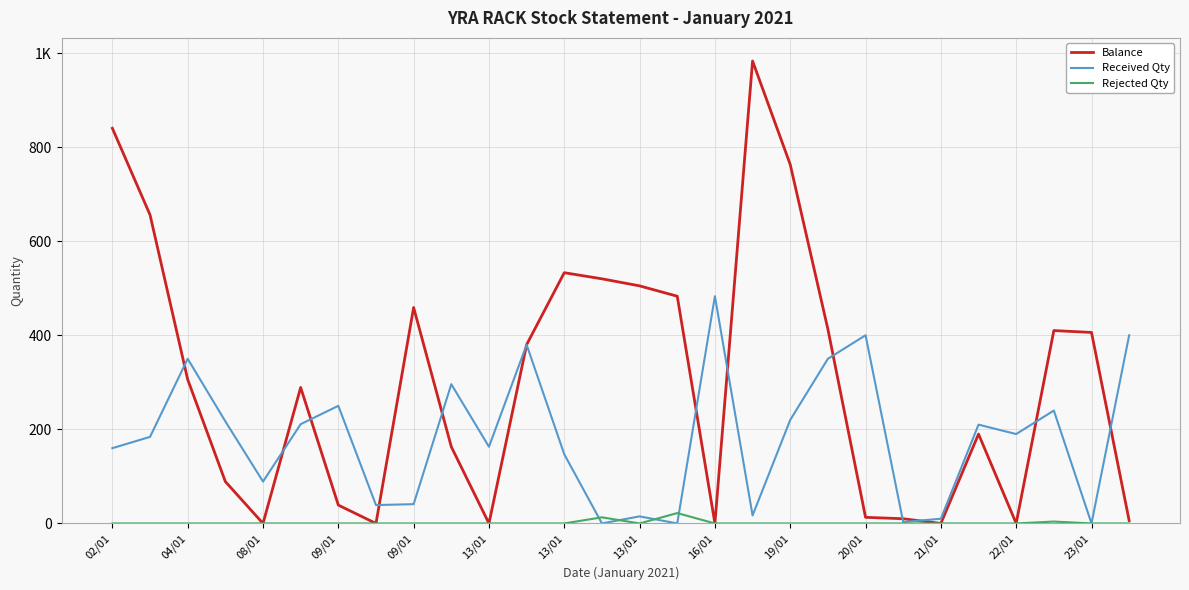

What is the label of the 27th point from the right?

04/01